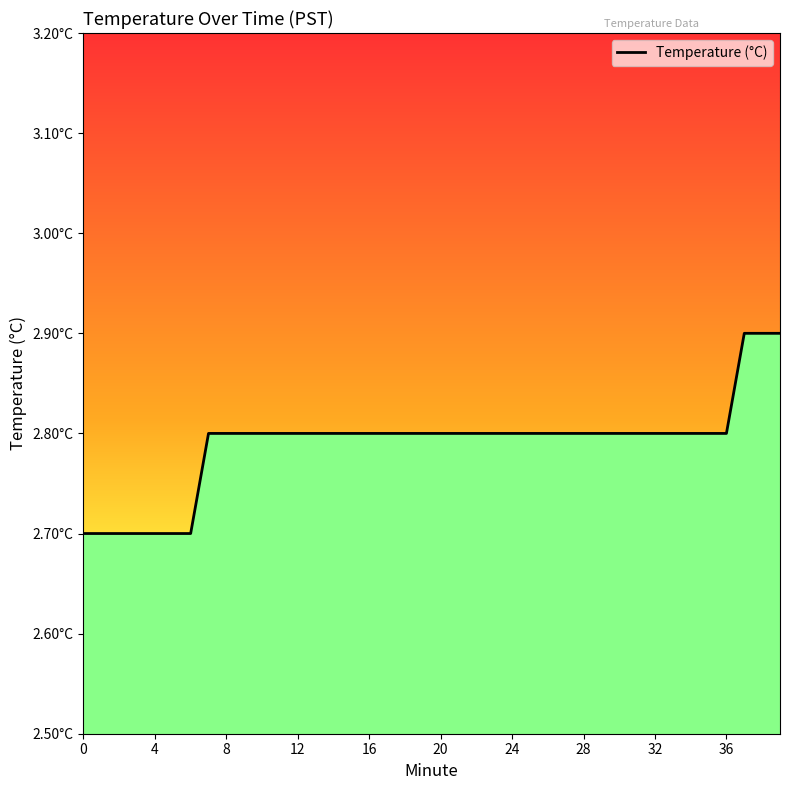

Does the chart have visible grid lines?

No